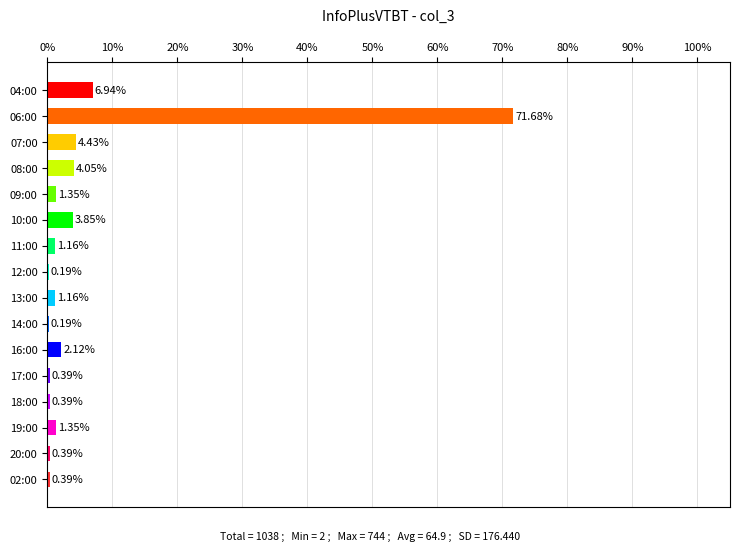

What is the sum of all values?

100.0